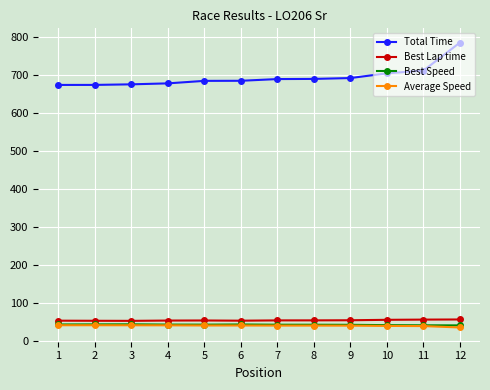

Which series has the widest spread of values?

Total Time